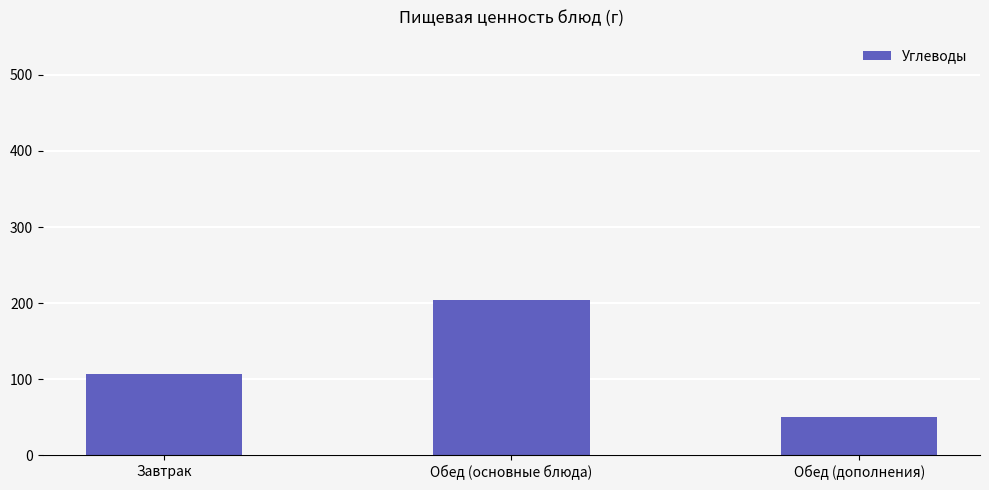

What is the difference between the maximum and minimum values?

153.6